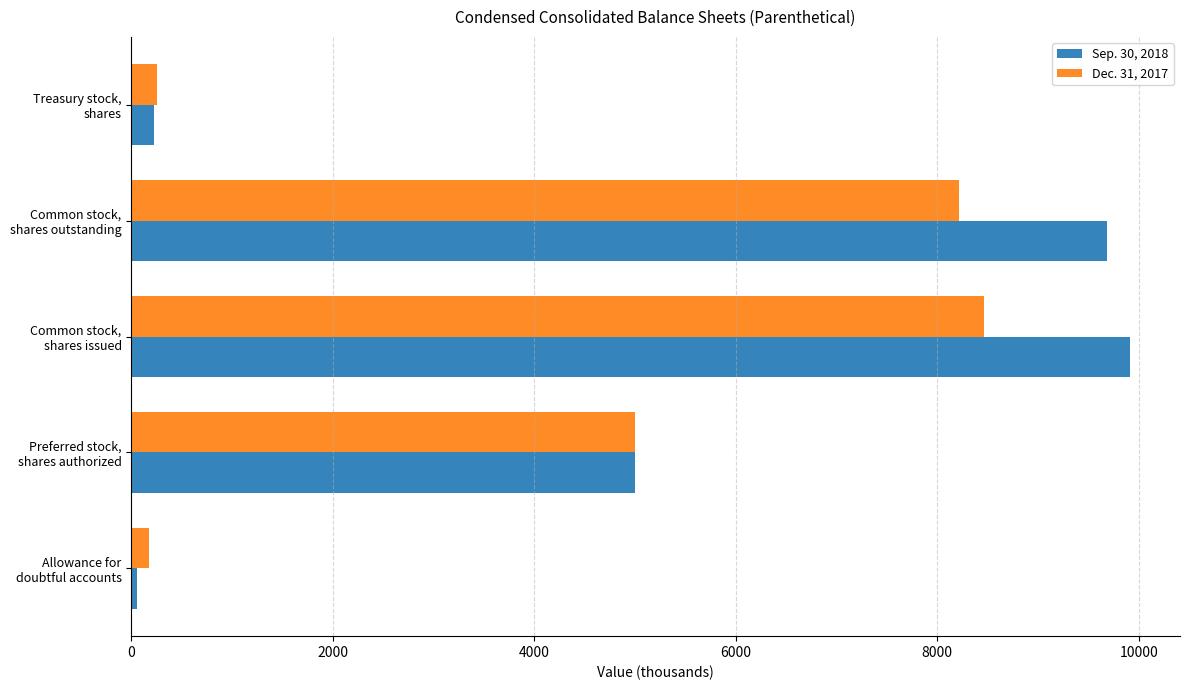

List the series in order of their peak value, lowest first.

Dec. 31, 2017, Sep. 30, 2018